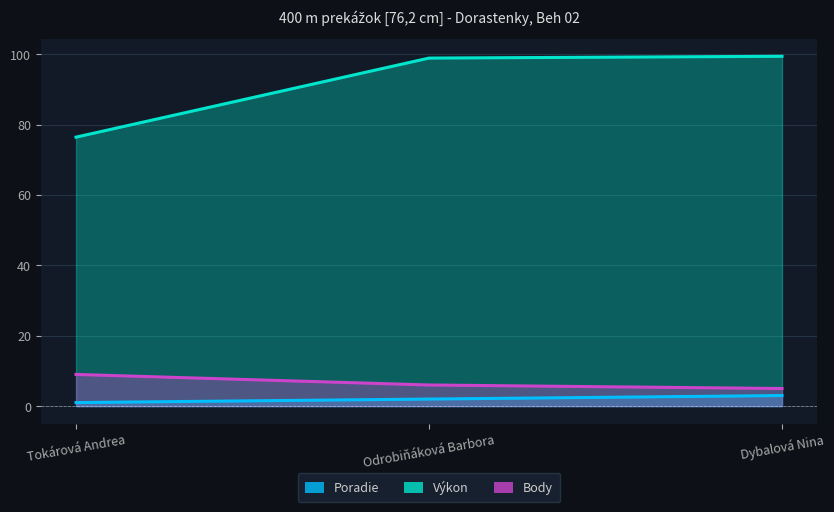

Which series changed the most between Tokárová Andrea and Odrobiňáková Barbora?

Výkon